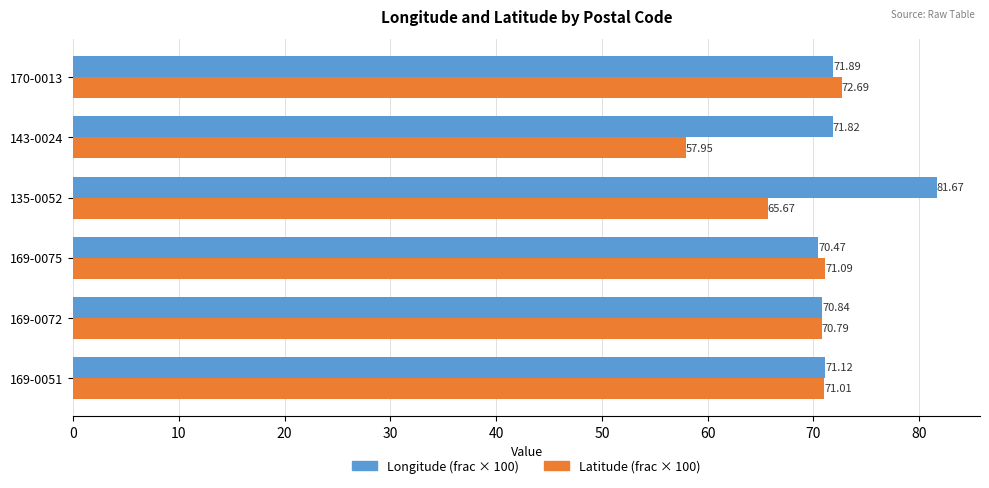

What is the difference between the highest and lowest values at 135-0052?

16.0